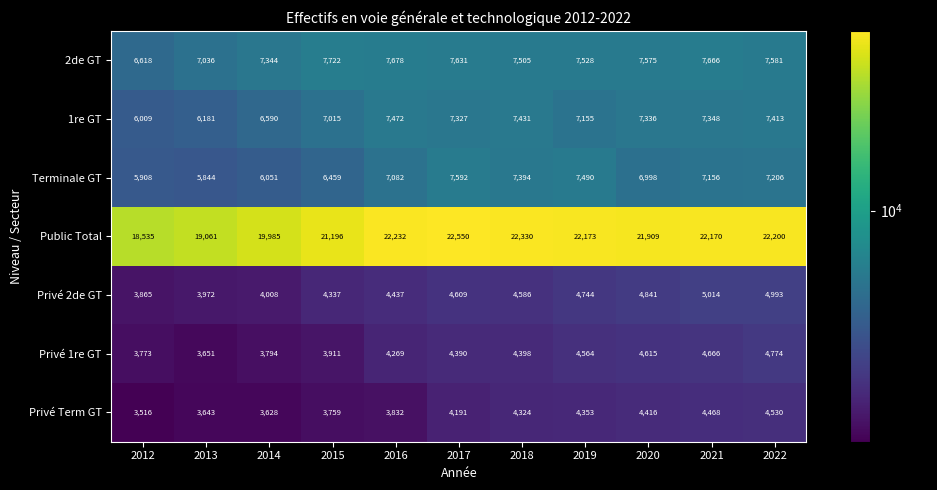

What is the difference between the highest and lowest values at 2016?

18400